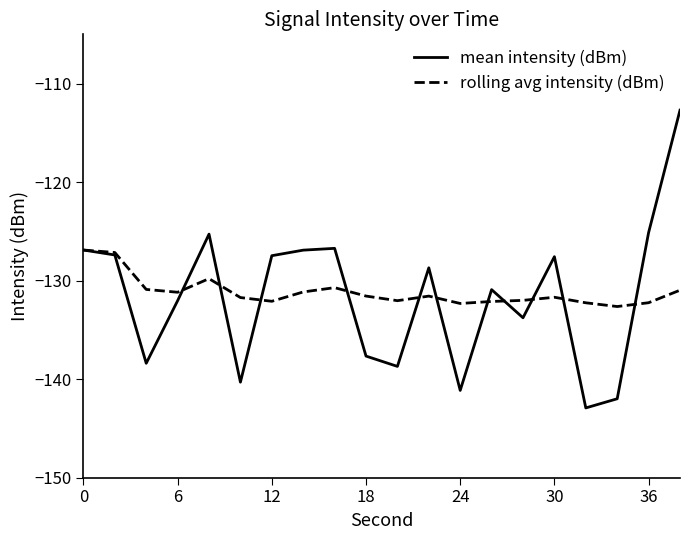

Which series has the widest spread of values?

mean intensity (dBm)